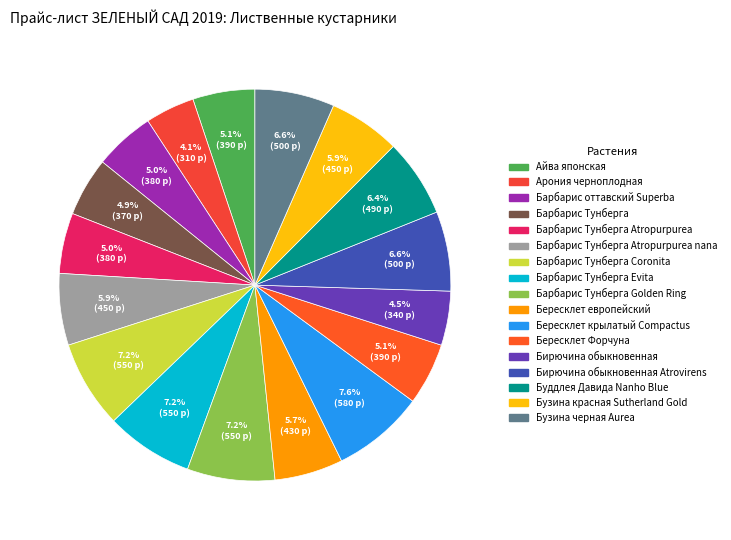

True or false: Барбарис Тунберга Coronita accounts for 19% of the total.

False